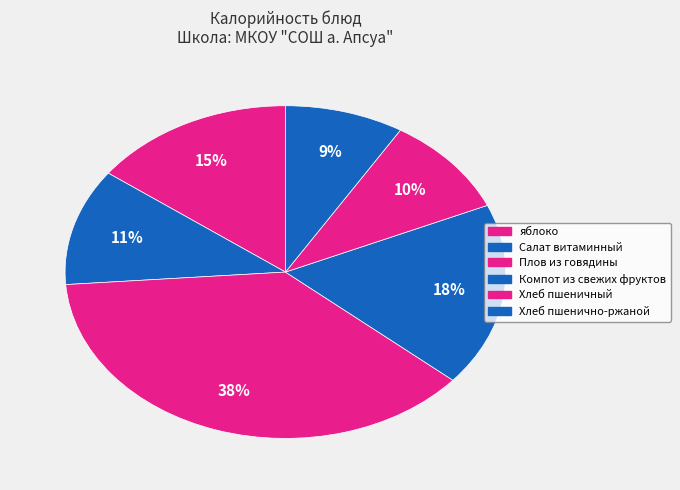

To the nearest percent, what portion does Хлеб пшенично-ржаной represent?

9%